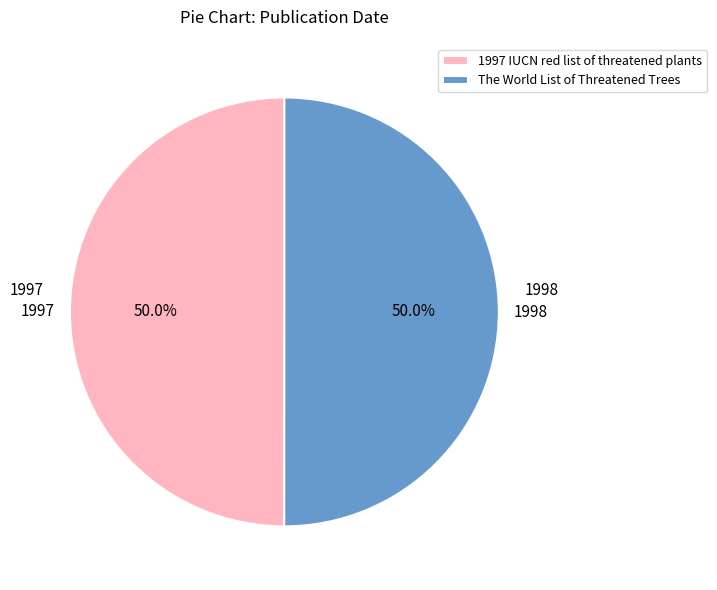

Approximately how many times larger is the value at 1997 IUCN red list of threatened plants compared to The World List of Threatened Trees?

1.0